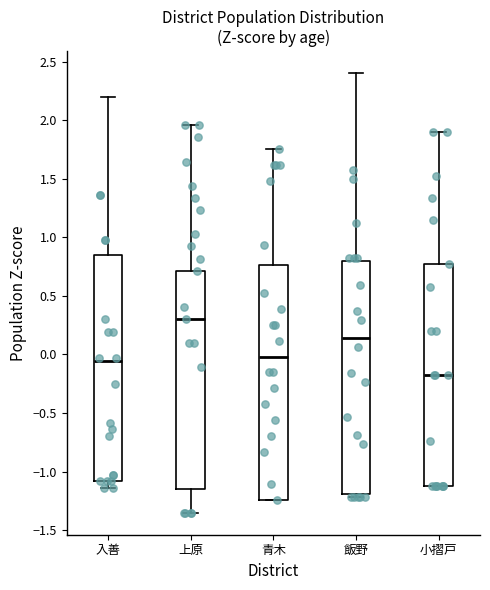

Which box's median line is the highest?

上原